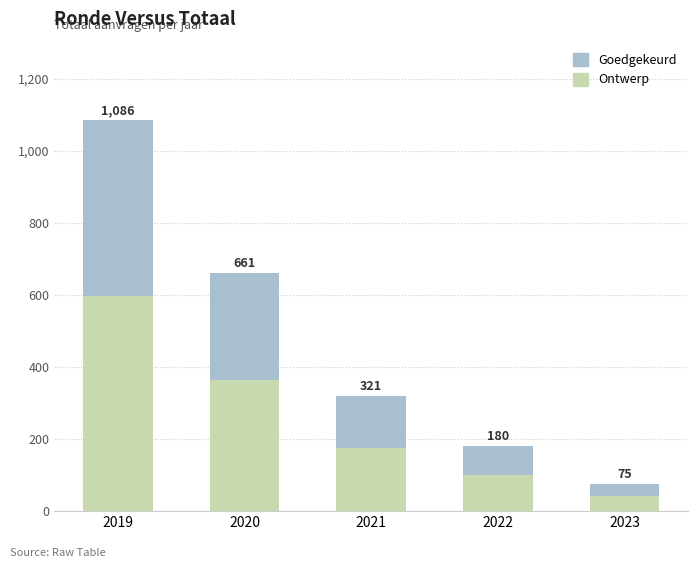

Where is Ontwerp nearest to the value 319?

2020